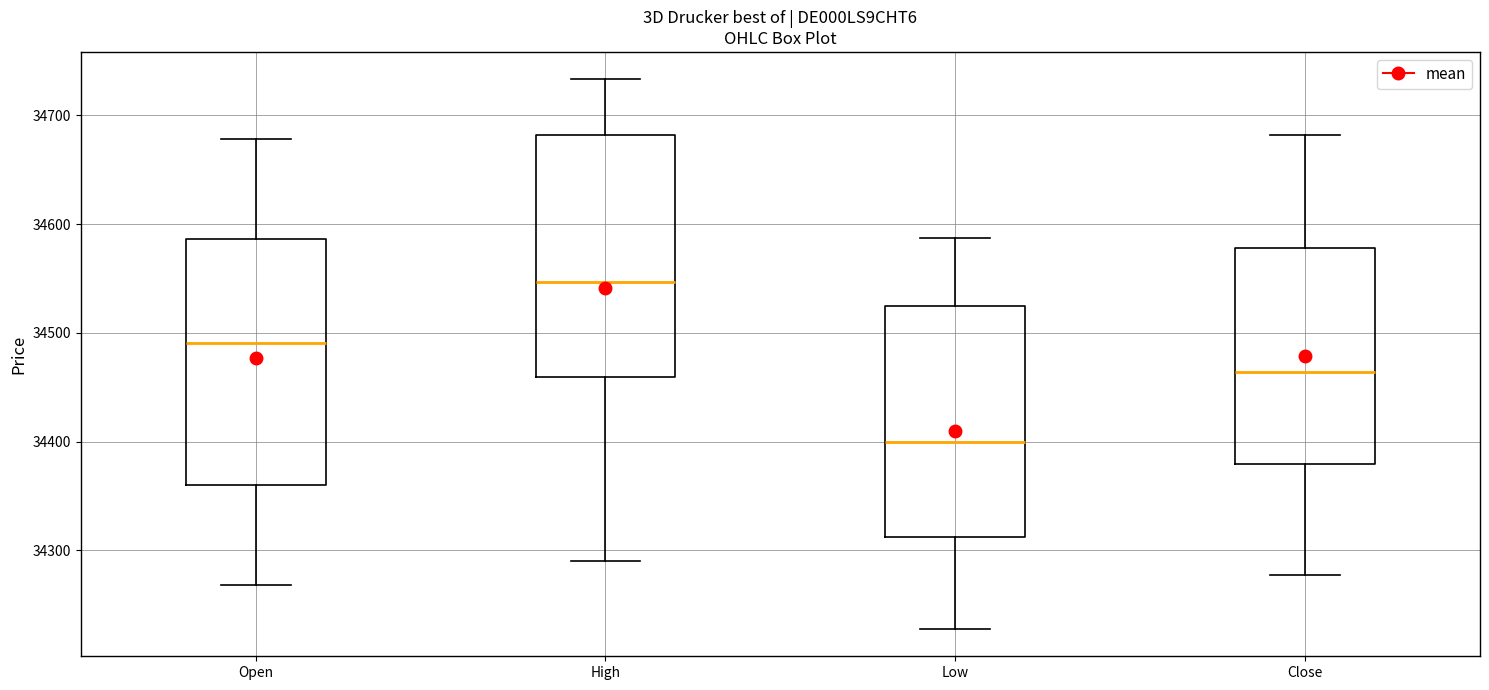

Which box's median line is the lowest?

Low